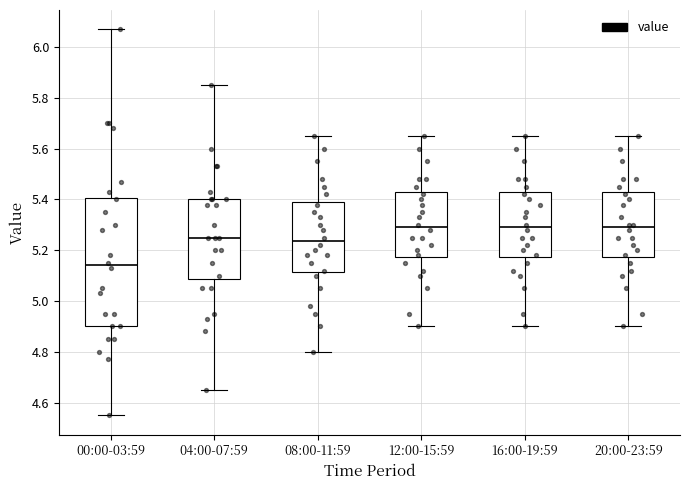

Comparing the boxes themselves (not the whiskers), which one is the tallest?

00:00-03:59